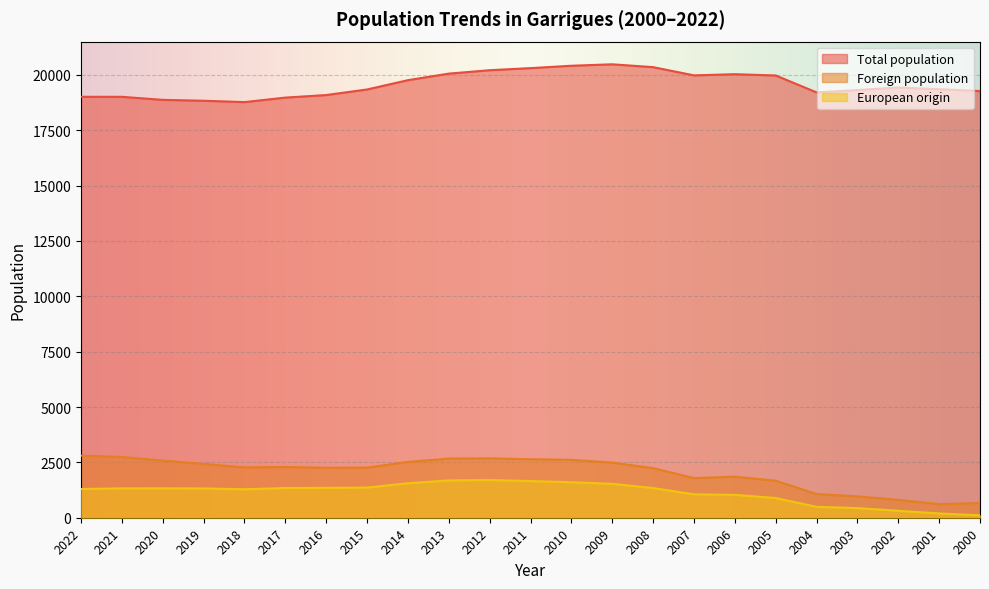

In European origin, how many points are higher than both neighbors (excluding endpoints)?

1